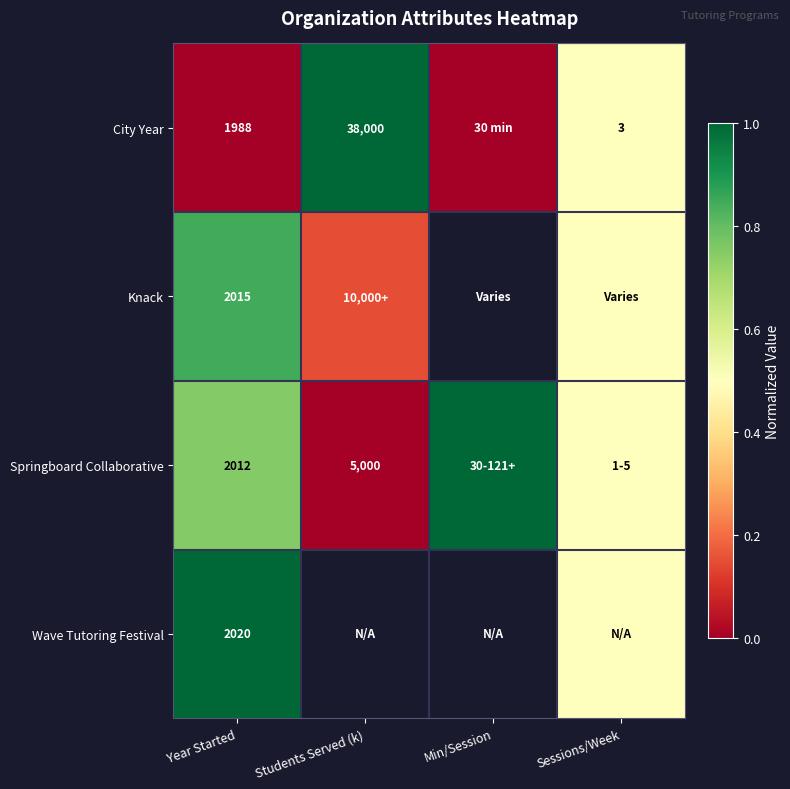

Where is Springboard Collaborative nearest to the value 0?

Students Served (k)